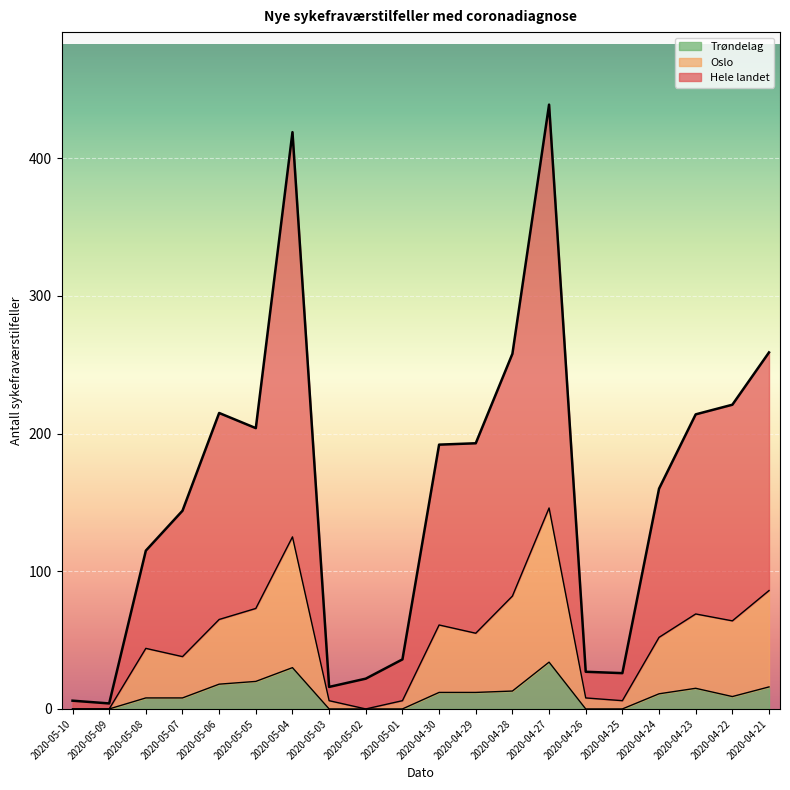

How many lines are shown in the chart?

3